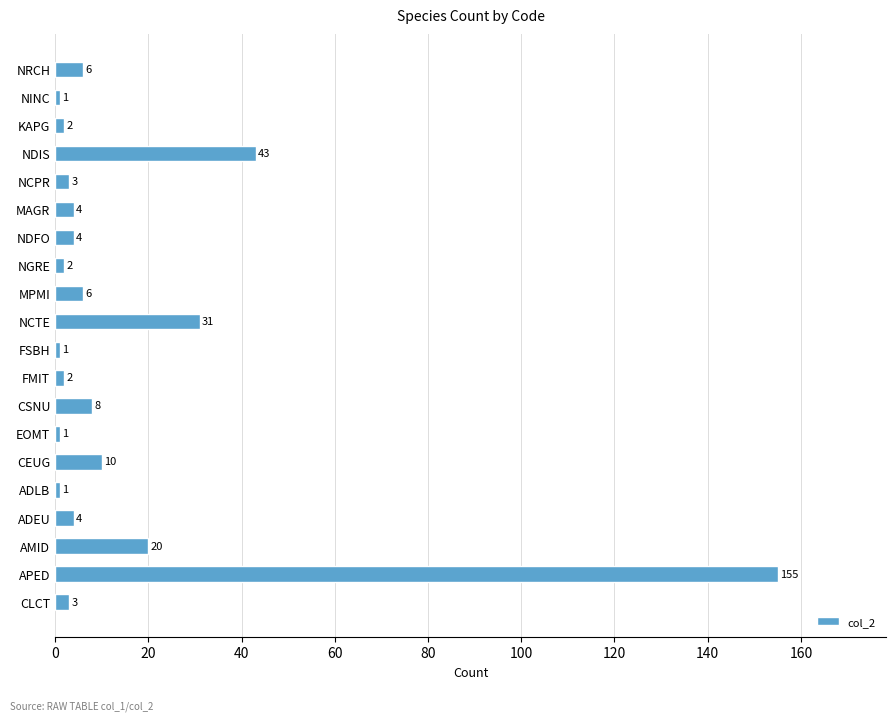

The chart shows a value of 2 at FMIT. True or false?

True